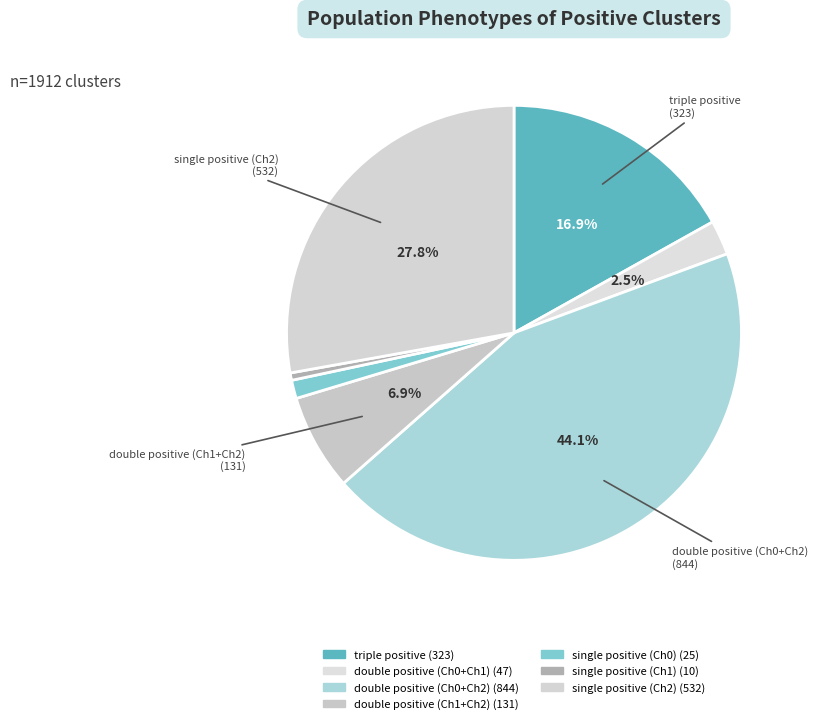

Is it true that double positive (Ch1+Ch2) is 18% of the pie?

False